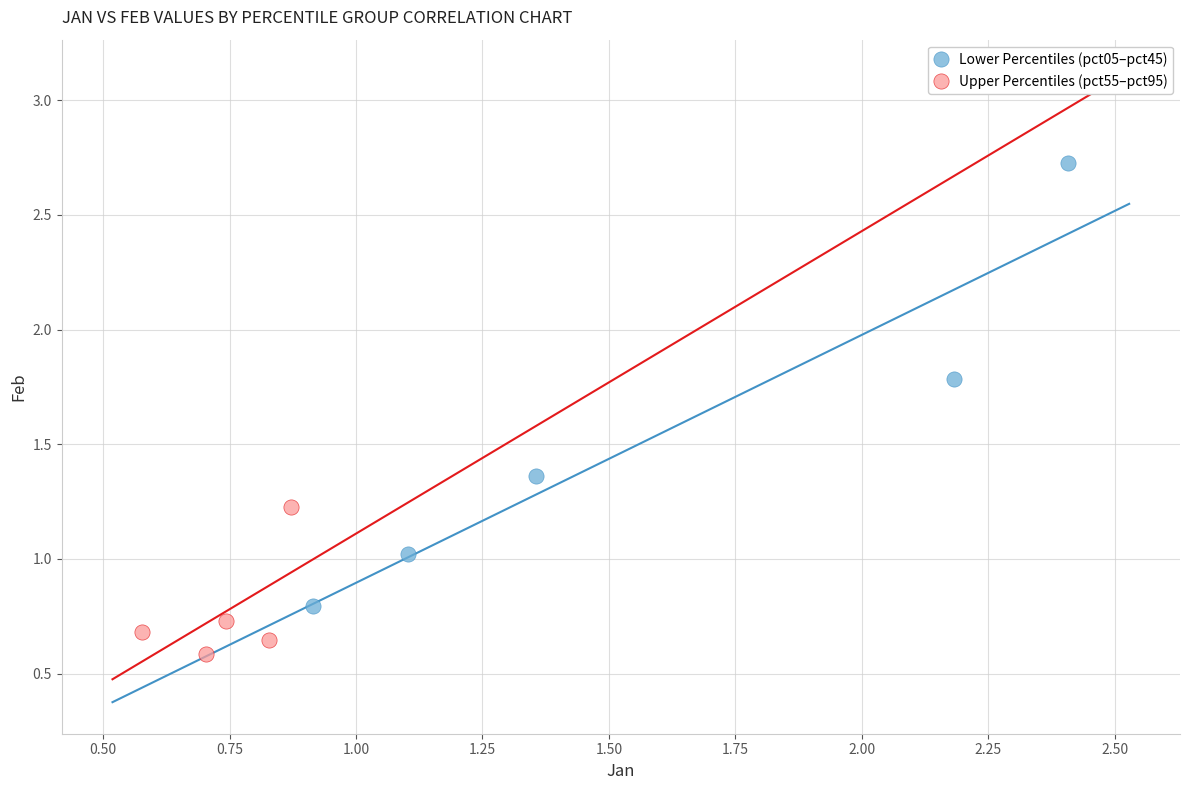

Which series contains the lowest Y value?

Upper Percentiles (pct55–pct95)